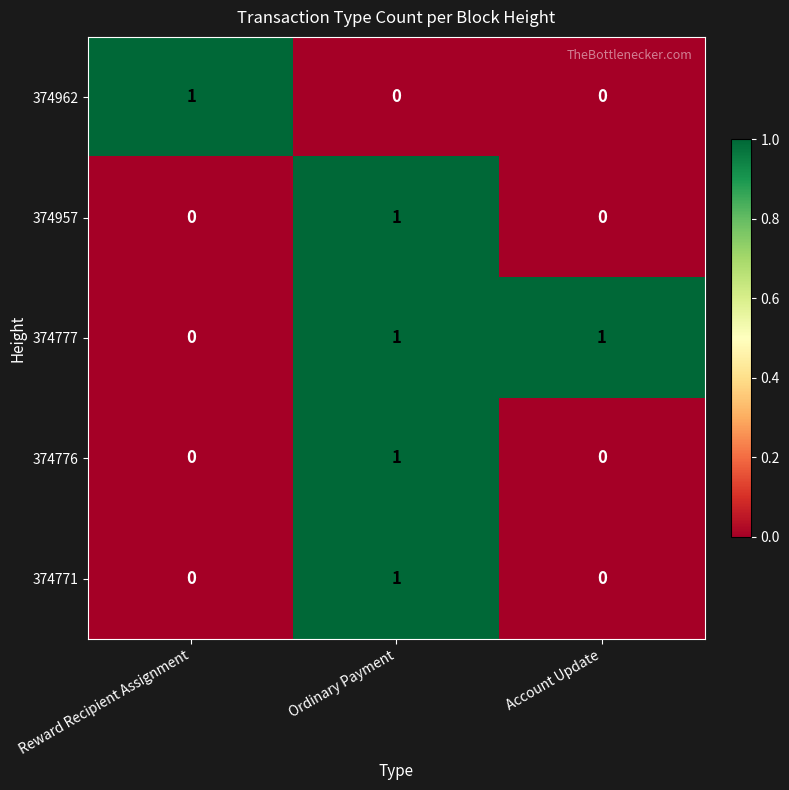

At which label does 374957 reach its peak?

Ordinary Payment